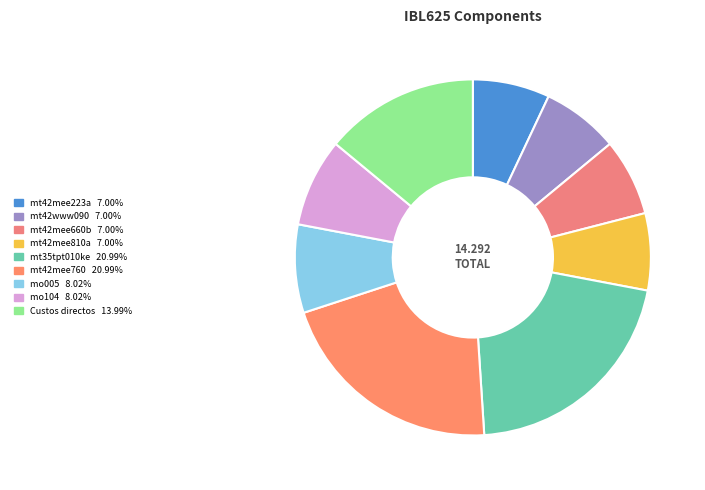

Does any single category account for the majority?

No